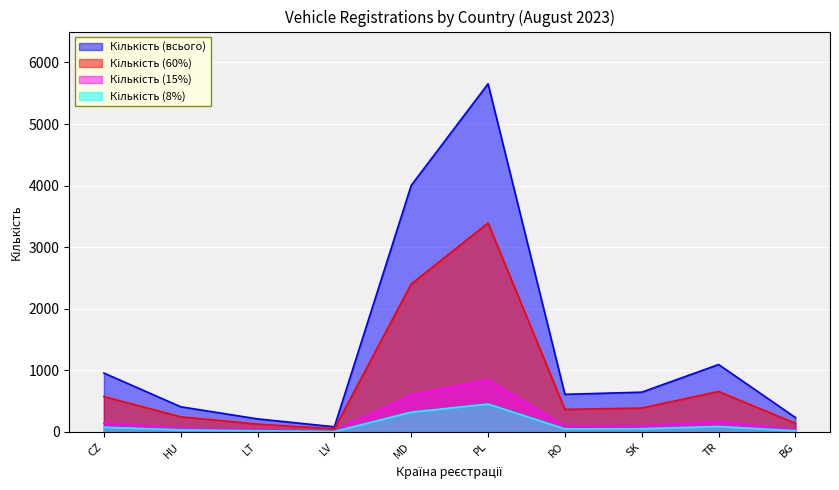

The value at PL is 9643. True or false?

False